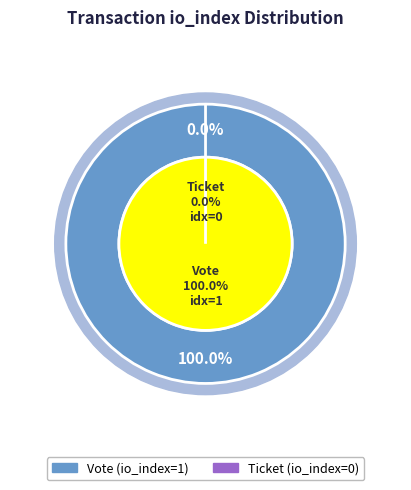

Which has a higher value, Ticket (io_index=0) or Vote (io_index=1)?

Vote (io_index=1)